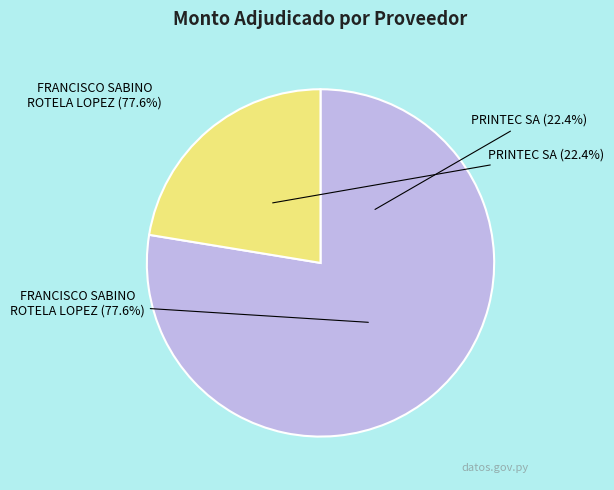

Which slice is the smallest?

PRINTEC SA